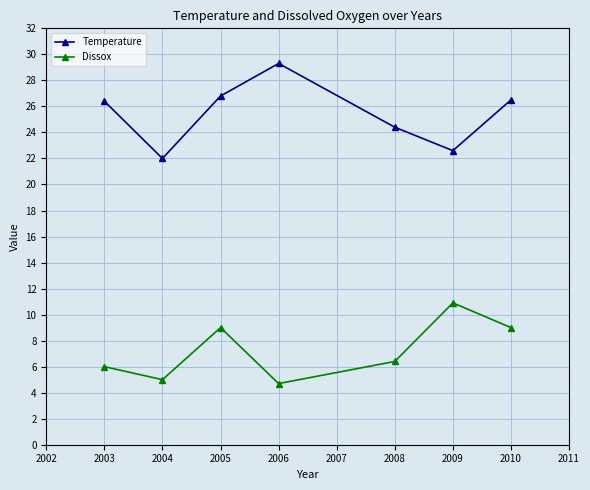

True or false: Temperature has a value of 11.4 at 2006.

False